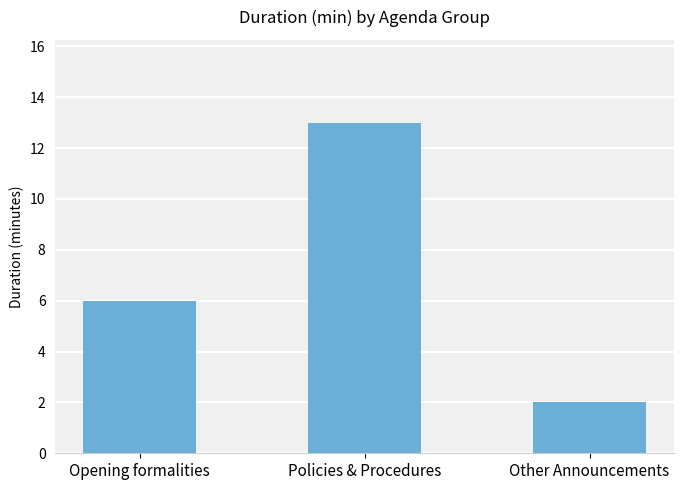

What is the sum of all values?

21